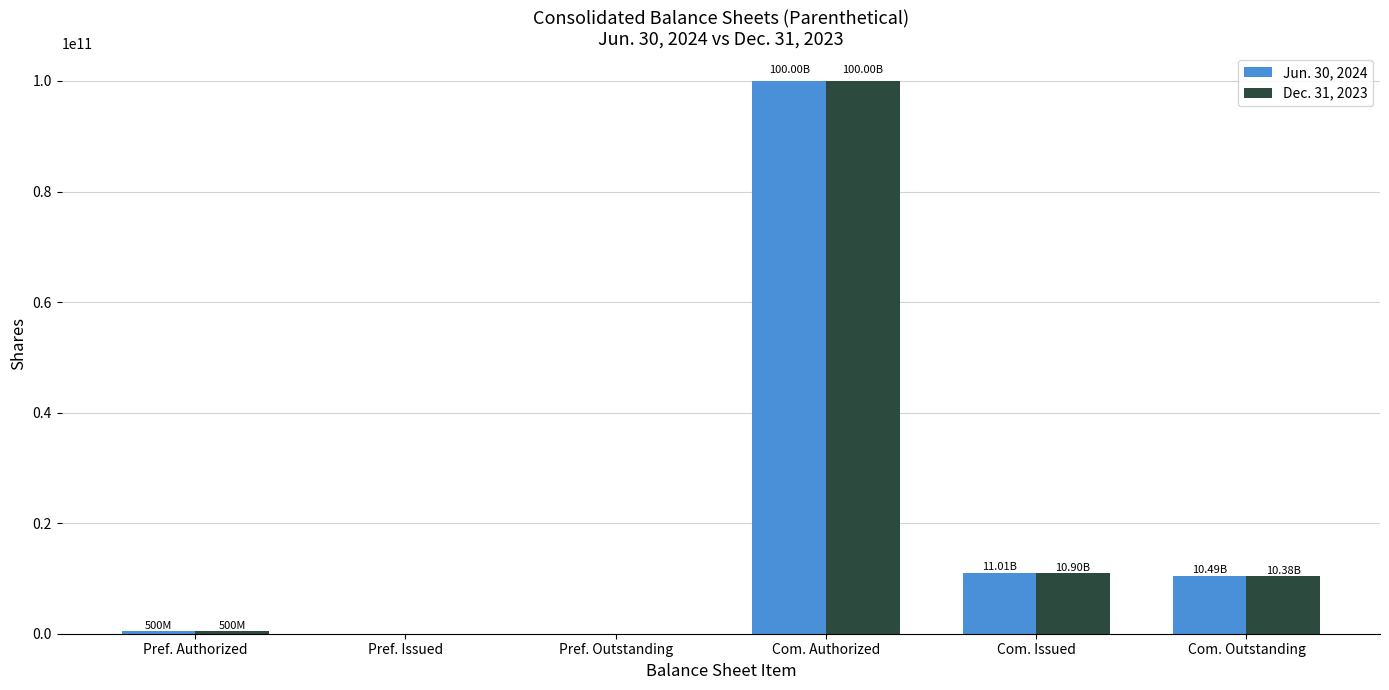

How many distinct data groups are displayed?

2